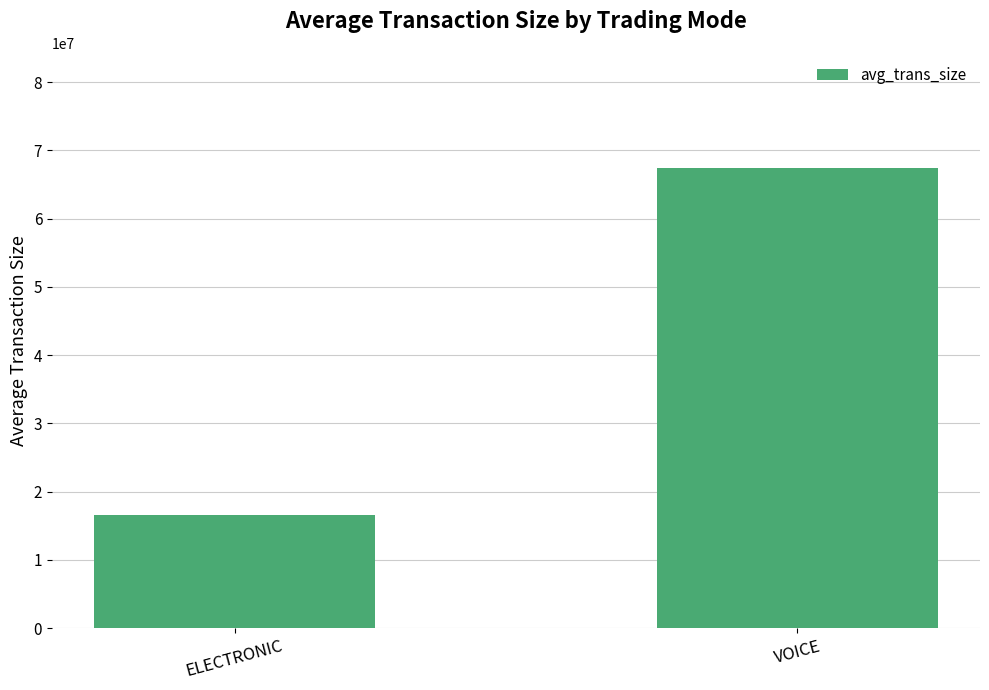

Does the chart contain any negative values?

No